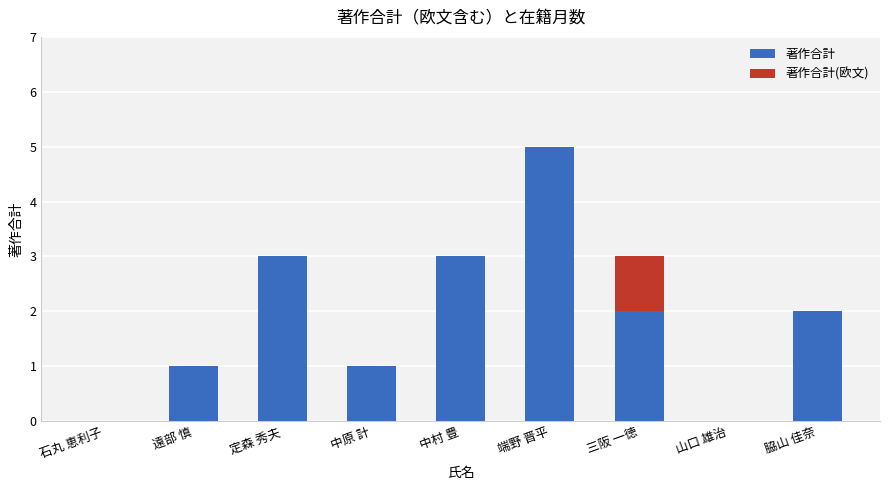

Reading left to right, list the values for the 著作合計 series.

石丸 恵利子=0	遠部 慎=1	定森 秀夫=3	中原 計=1	中村 豊=3	端野 晋平=5	三阪 一徳=2	山口 雄治=0	脇山 佳奈=2